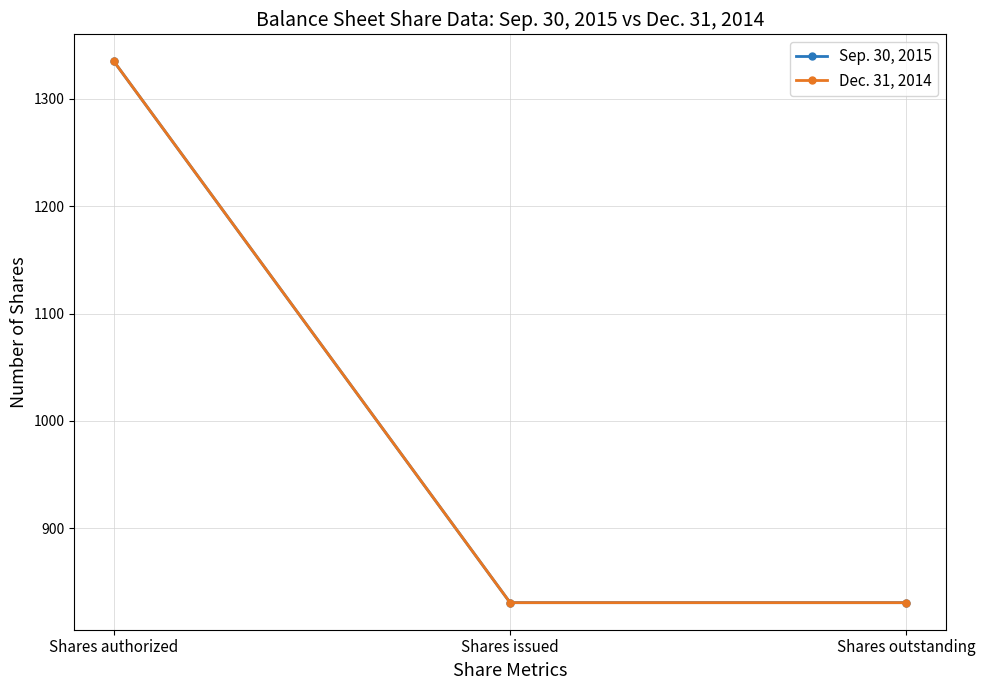

What is the average value of the Sep. 30, 2015 series?

998.7